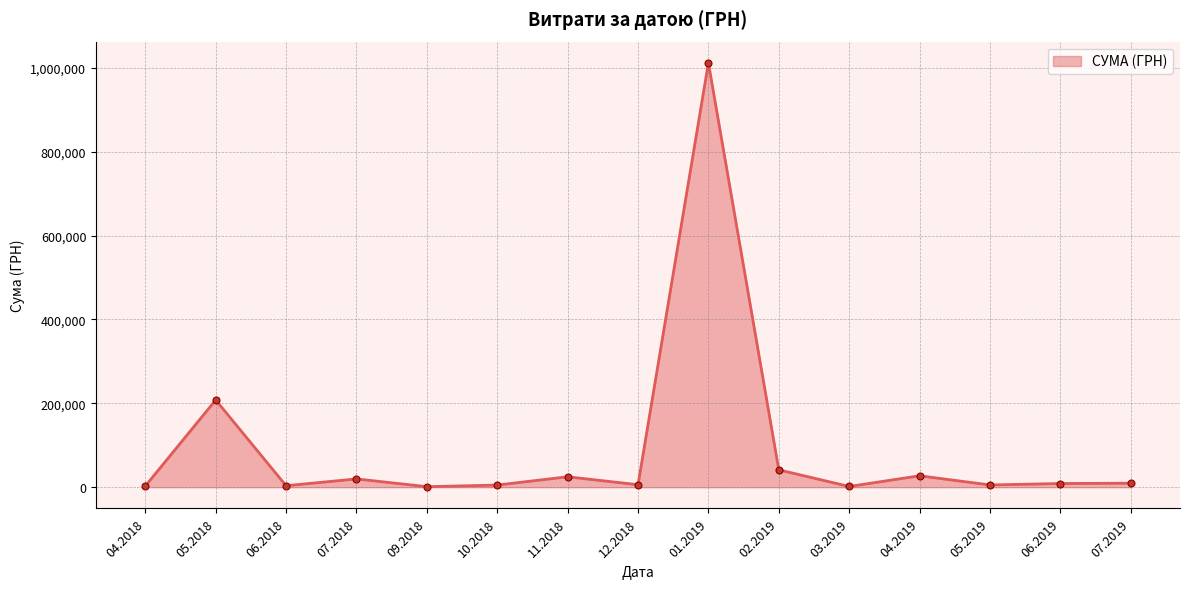

What is the maximum value shown in the chart?

1011914.6